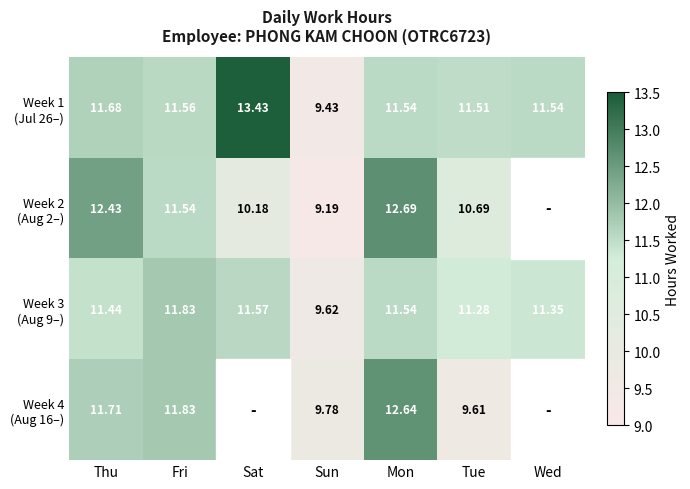

What is the highest value of the Week 3 (Aug 9–) series?

11.8